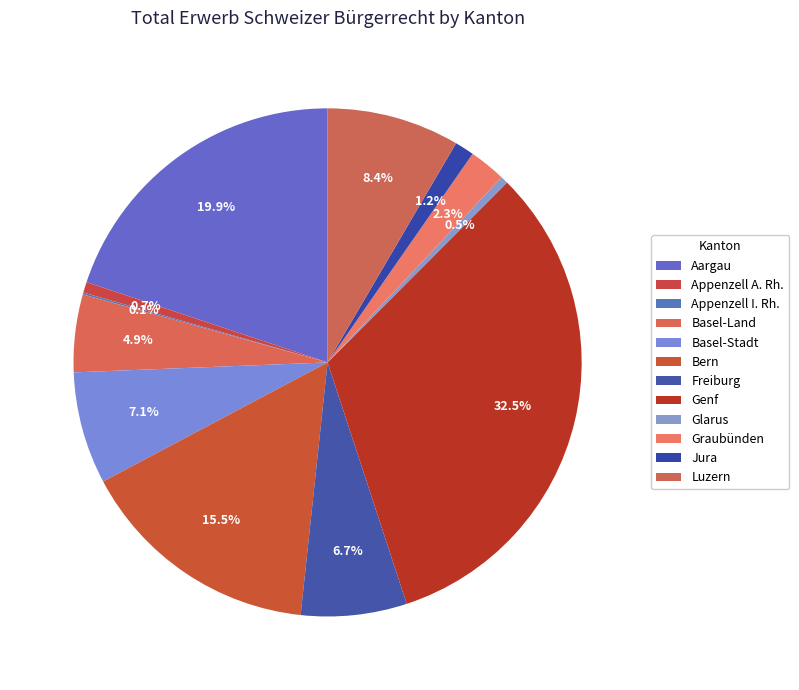

Is it true that Bern is 16% of the pie?

True